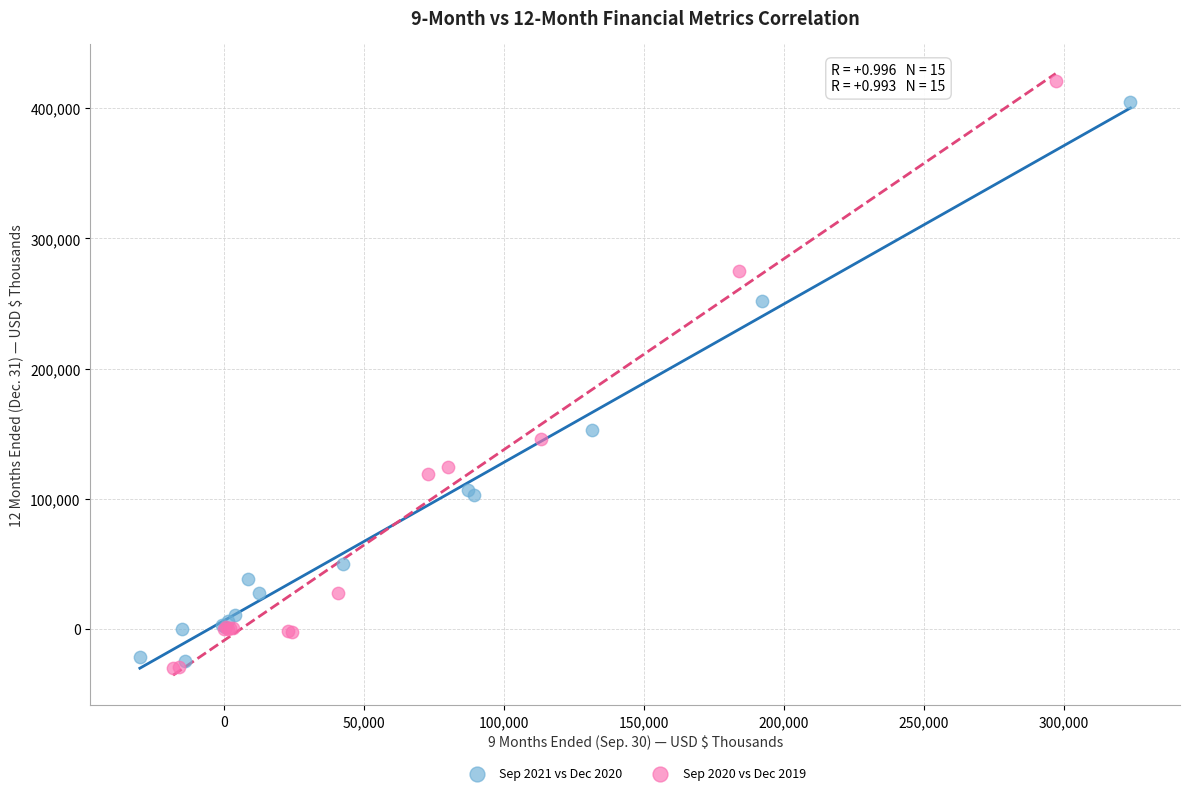

Which series has the widest spread of Y values?

Sep 2020 vs Dec 2019